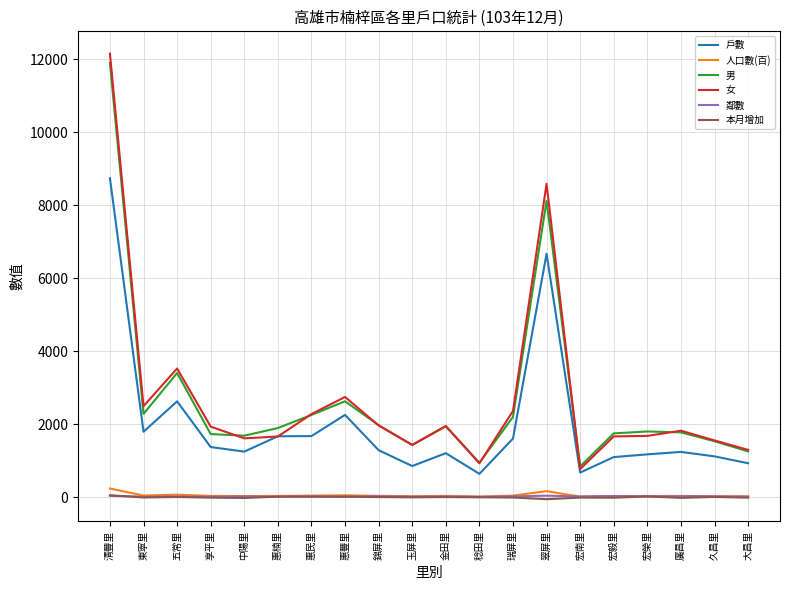

What is the greatest value displayed?

12156